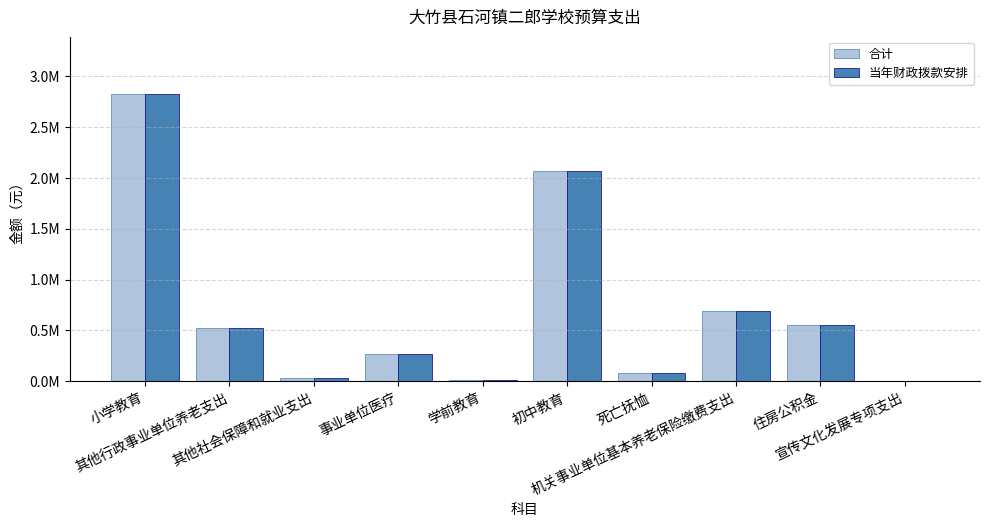

What is the greatest value displayed?

2823149